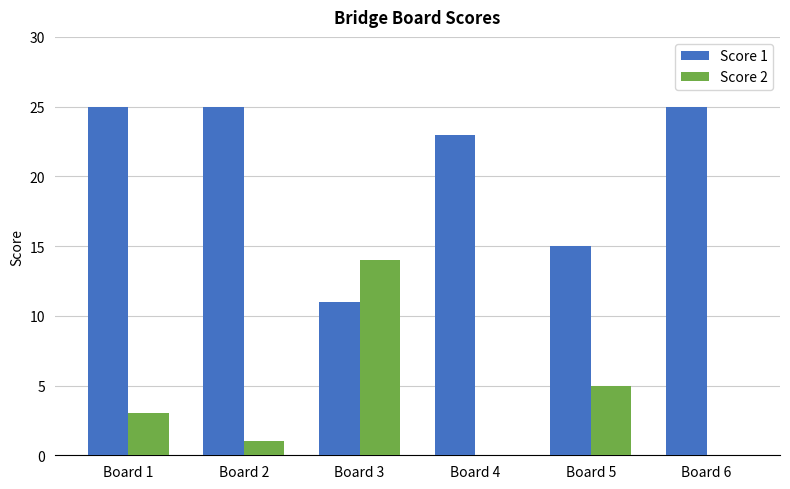

What is the average value of the Score 2 series?

4